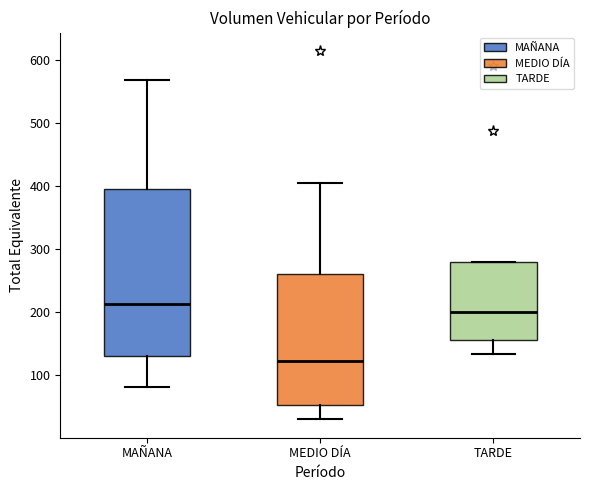

Where is the lower edge of the box for MAÑANA on the y-axis? The values are not printed on the chart, so give them approximately, as read against the axis.

130